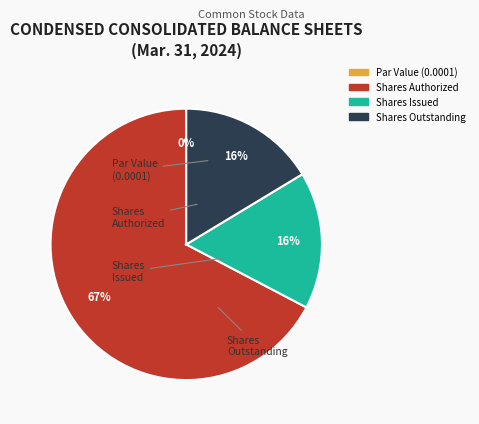

The Common stock, shares authorized slice represents 67% of the pie. True or false?

True